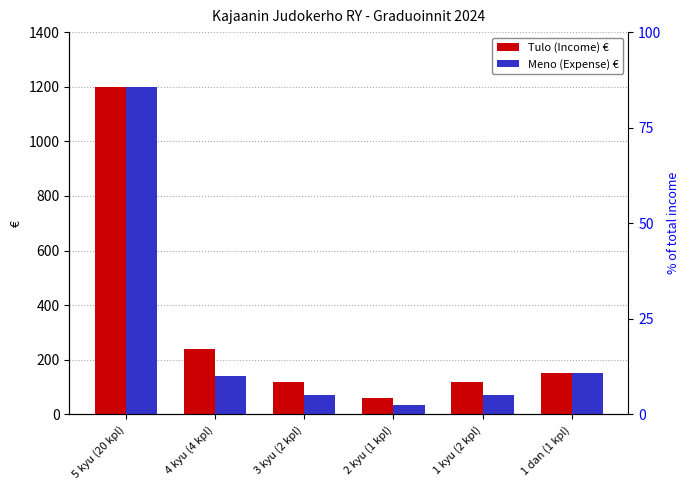

Is it true that Meno (Expense) € equals 192 at 4 kyu (4 kpl)?

False